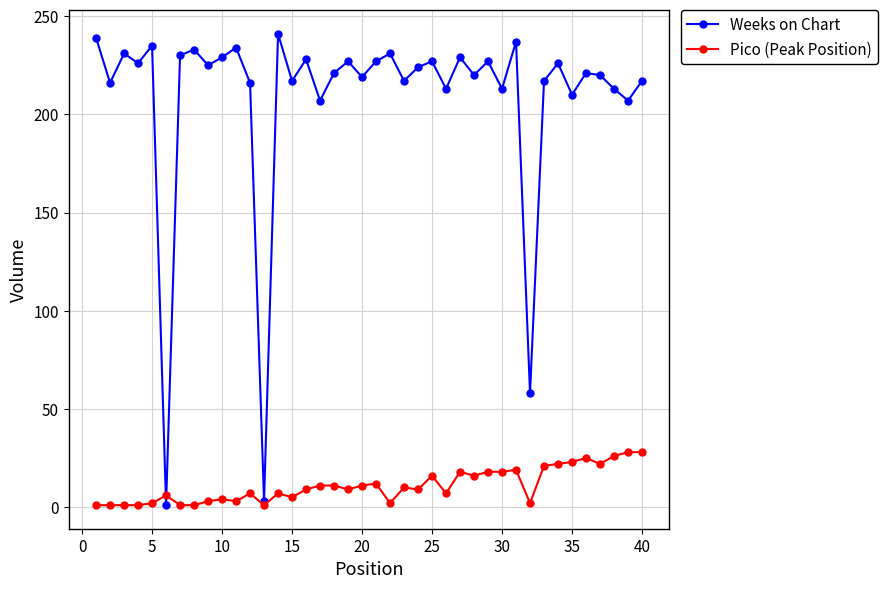

At how many categories does at least one series exceed 187?

37